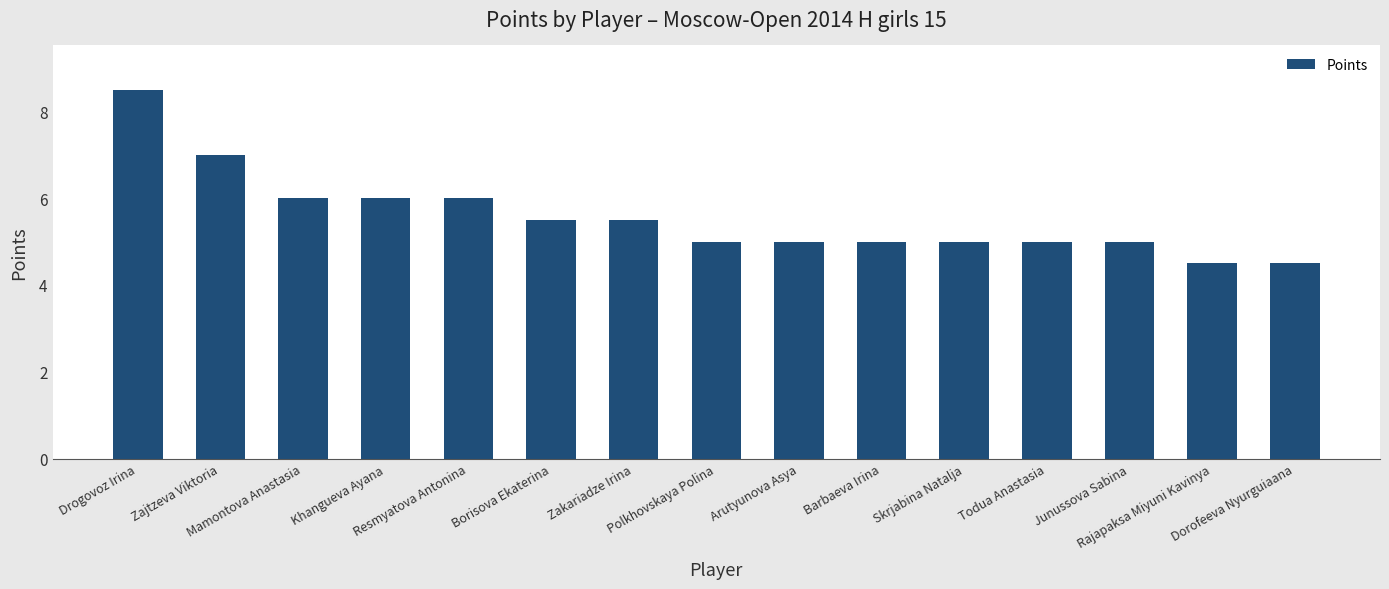

True or false: the data shows 2.8 at Junussova Sabina.

False